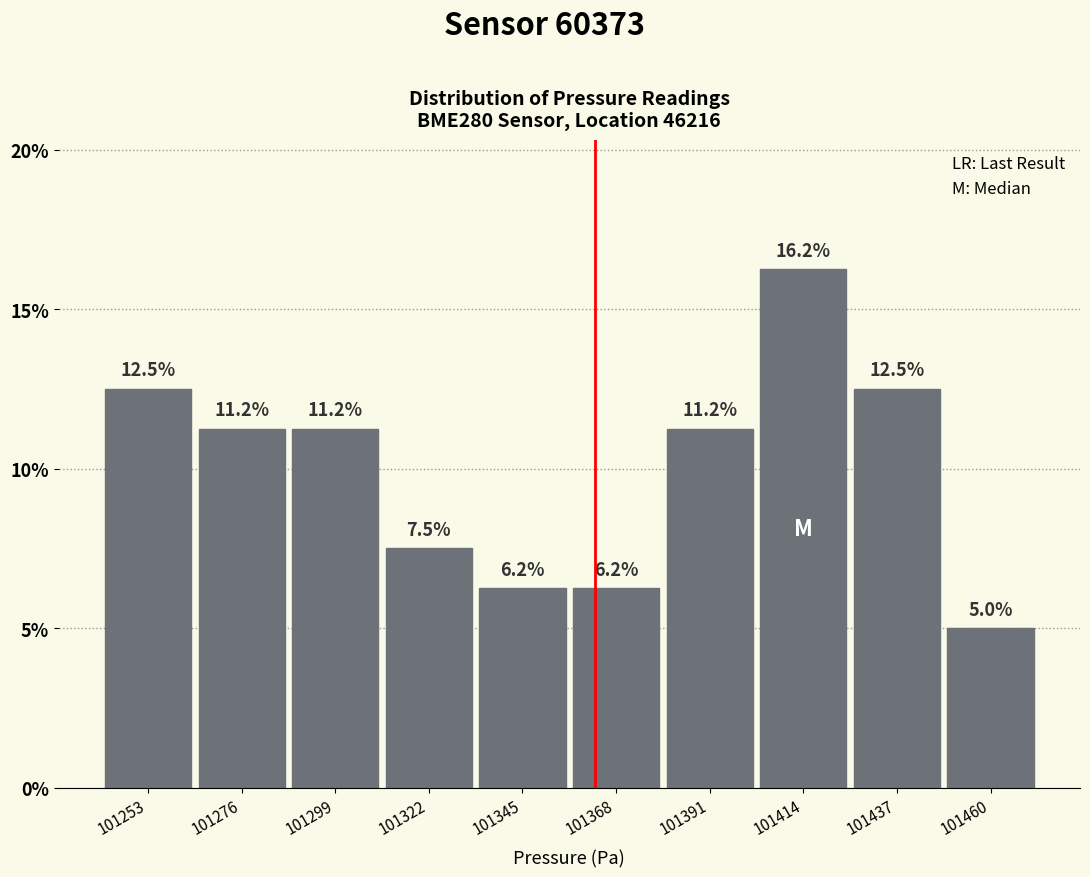

Which range on the x-axis has the tallest bar?

101405 to 101425